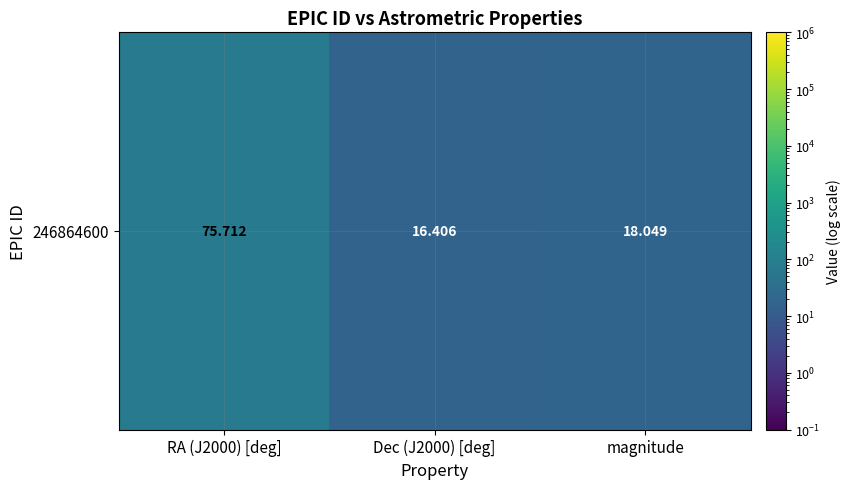

At which category does the chart reach its minimum across all series?

Dec (J2000) [deg]